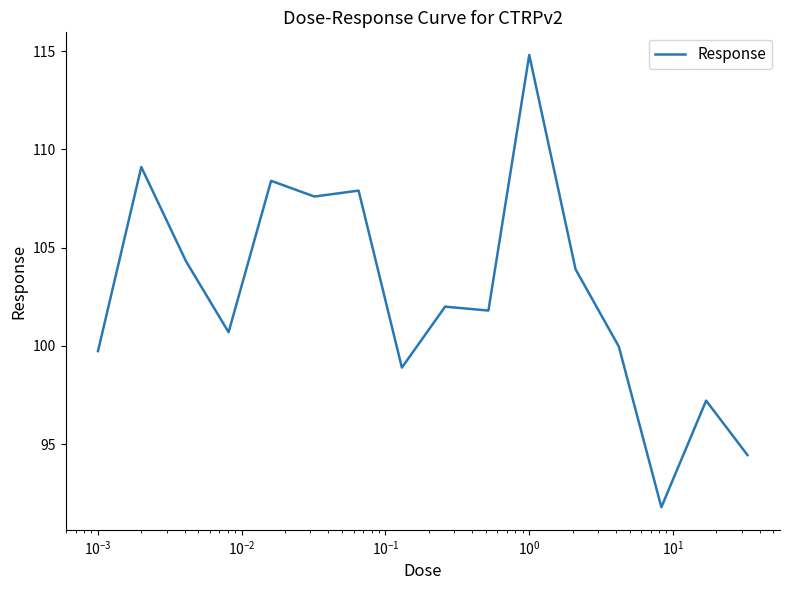

What is the greatest value displayed?

114.8